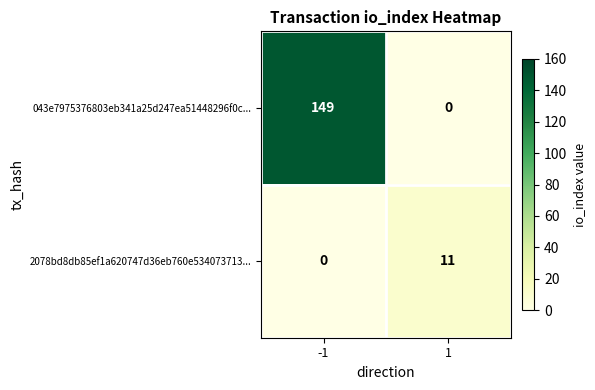

What is the total value across all series at 1?

11